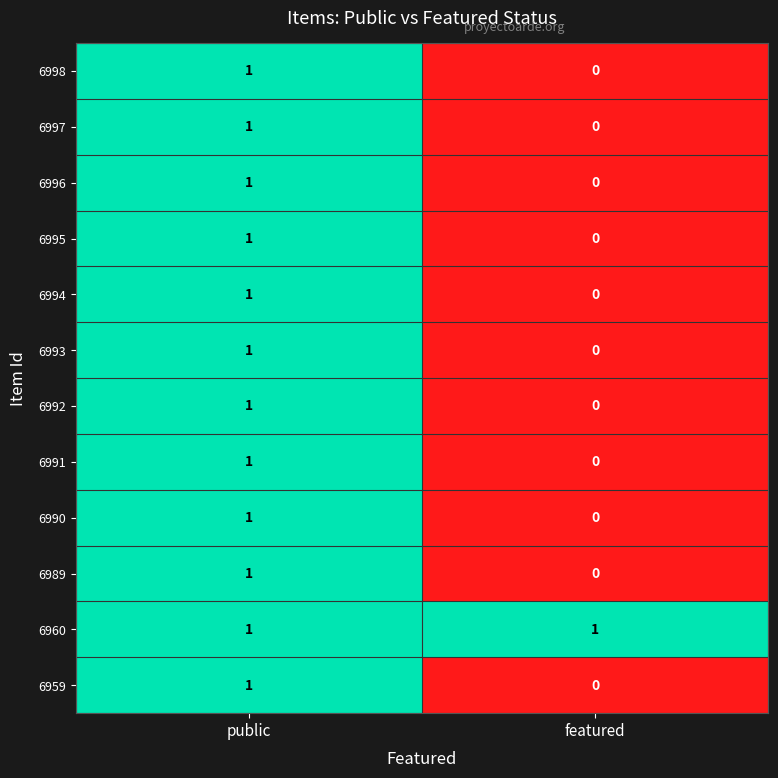

What is the greatest value displayed?

1